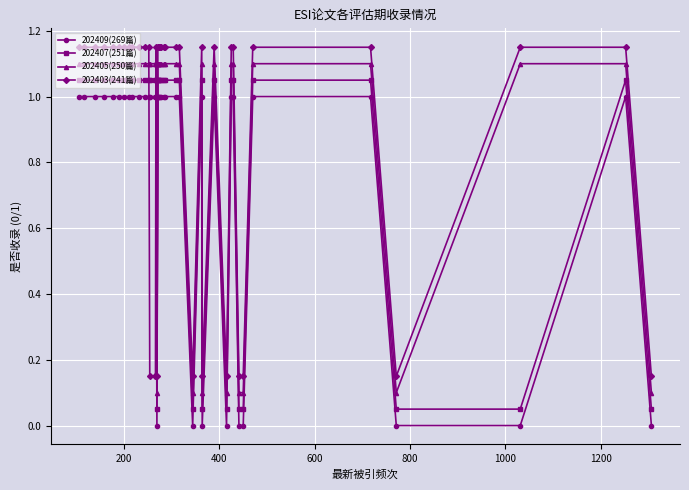

After their last crossing, which series has the higher values: 202405(250篇) or 202403(241篇)?

202403(241篇)